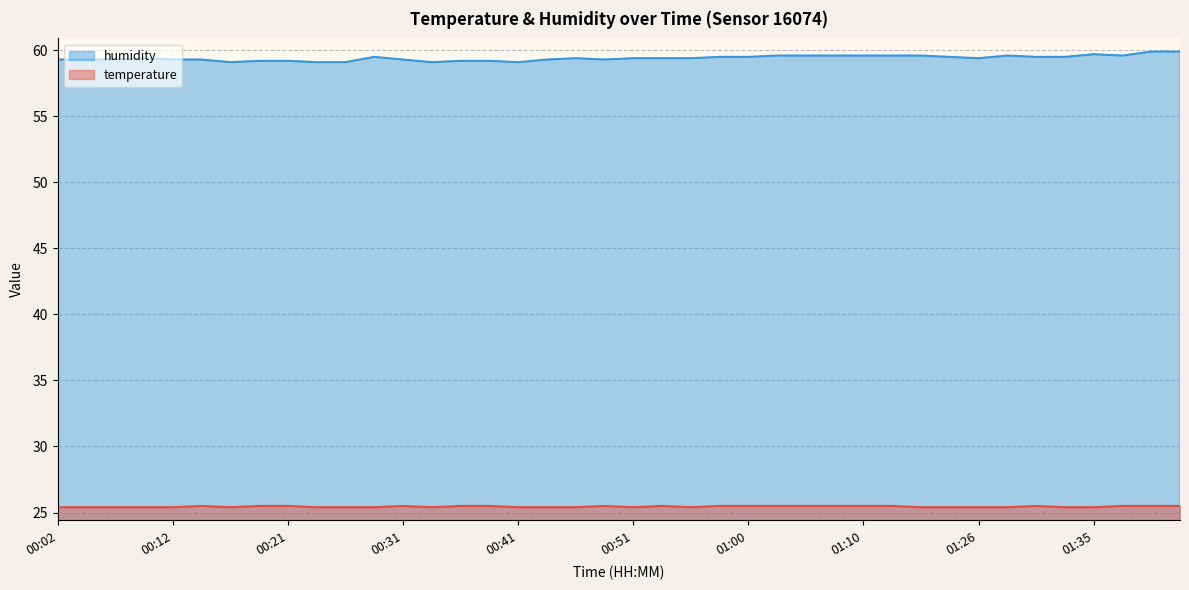

What is the average value of the temperature series?

25.4